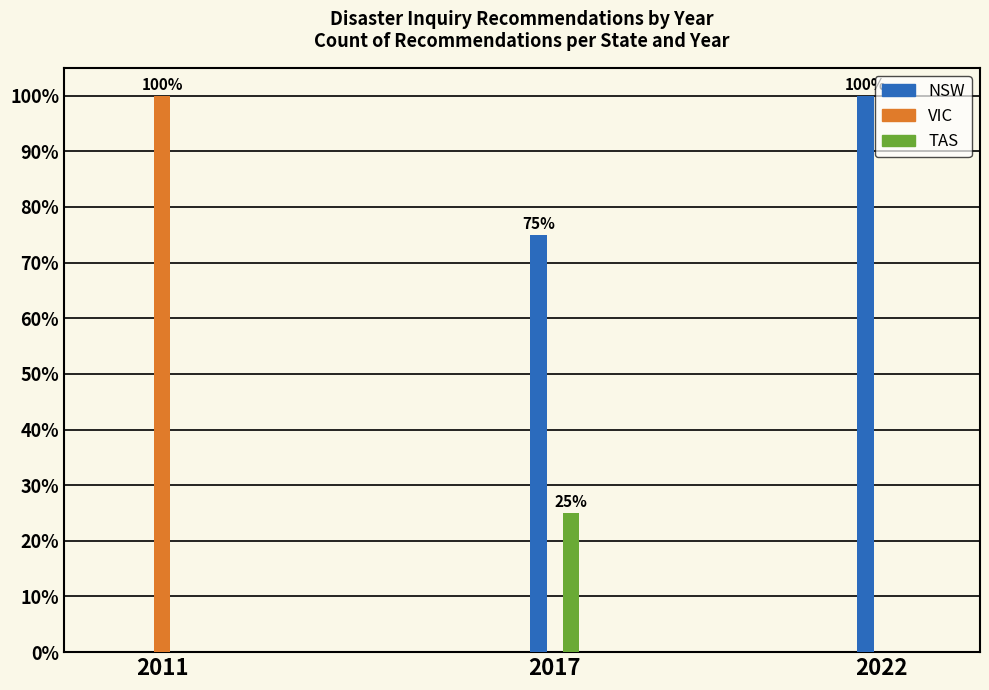

What is the maximum value shown in the chart?

100